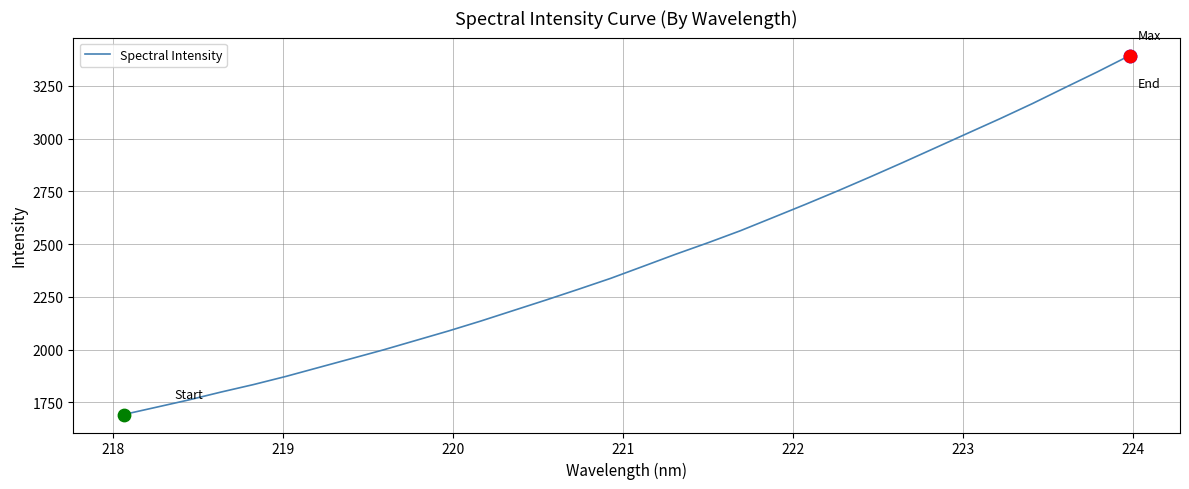

What is the difference between the maximum and minimum values?

1701.3